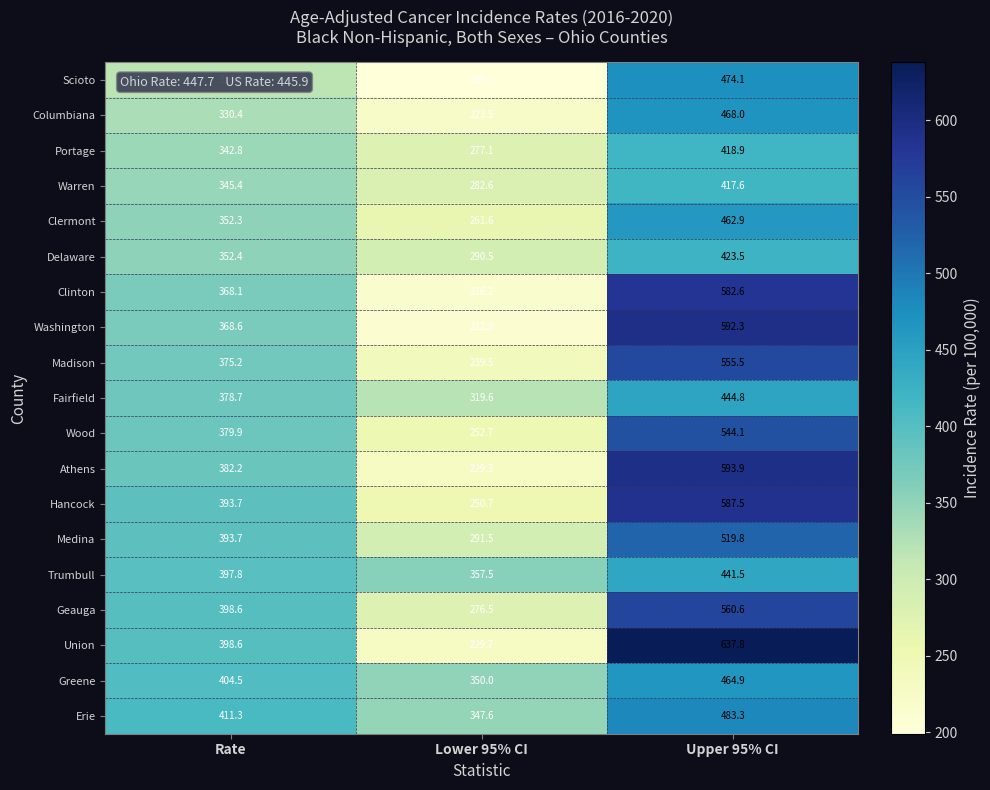

Is it true that Geauga equals 484.3 at Lower 95% CI?

False